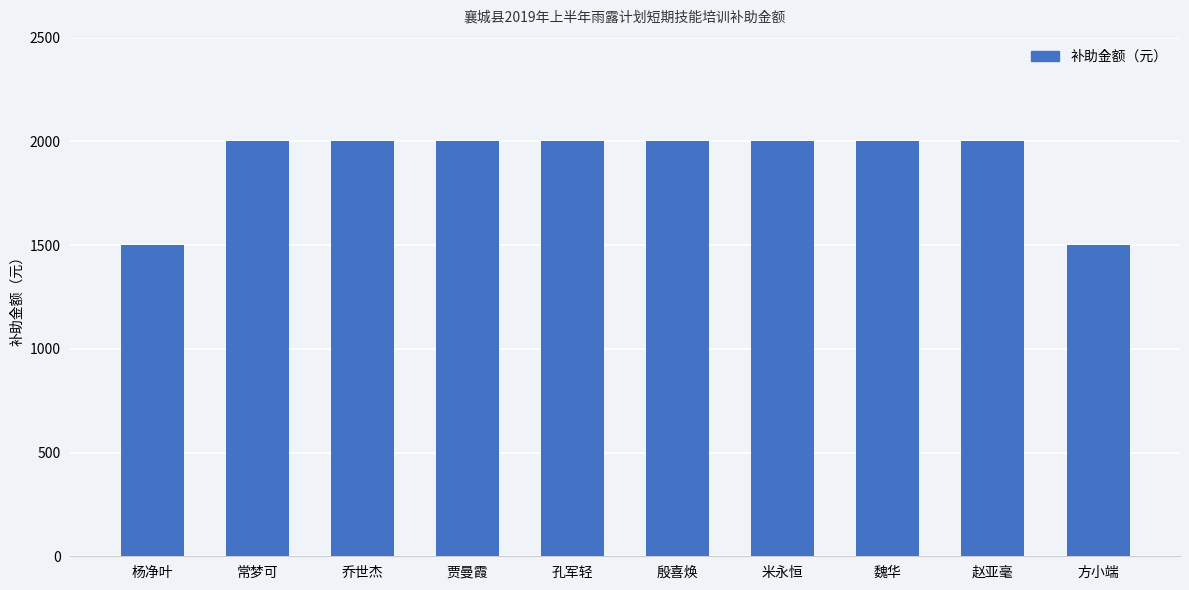

What is the change in value from 贾曼霞 to 方小端?

-500